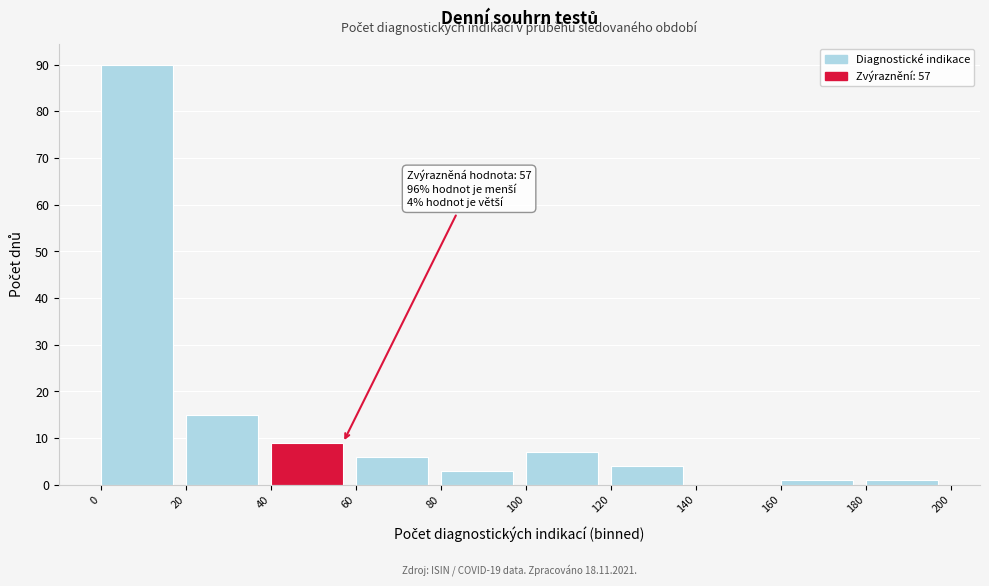

Over which range of the x-axis is the bar tallest?

0 to 20